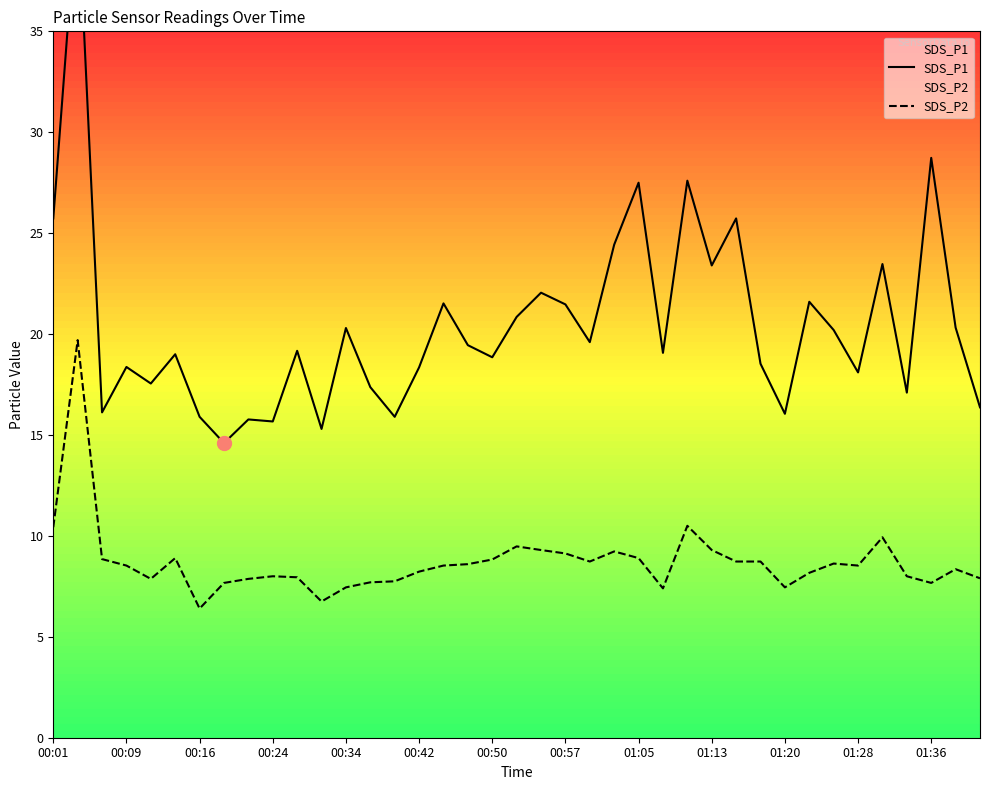

Is it true that SDS_P1 equals 6.4 at 01:28?

False